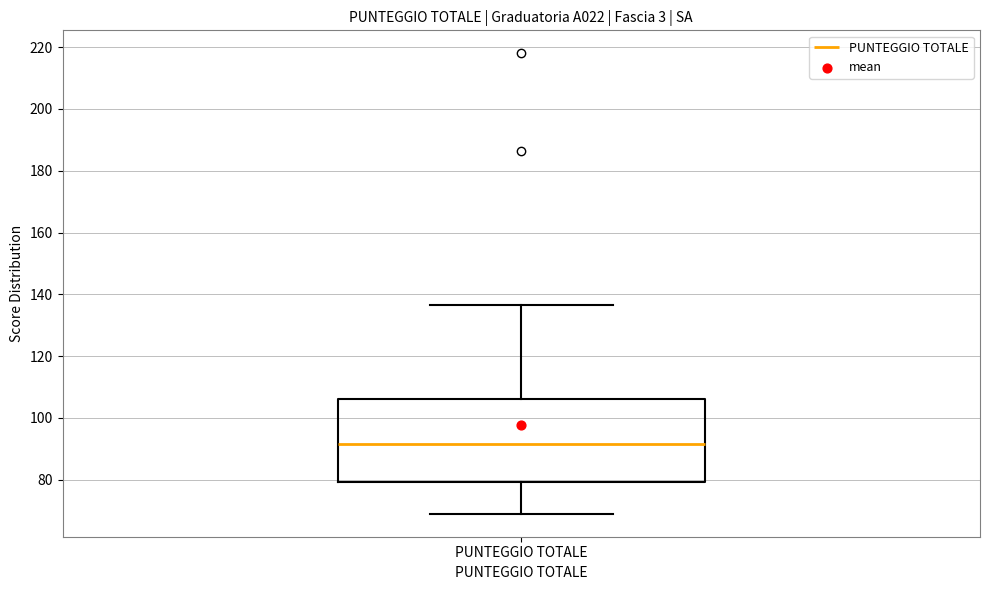

Where does the median line of the box for PUNTEGGIO TOTALE sit on the y-axis? The values are not printed on the chart, so give them approximately, as read against the axis.

92